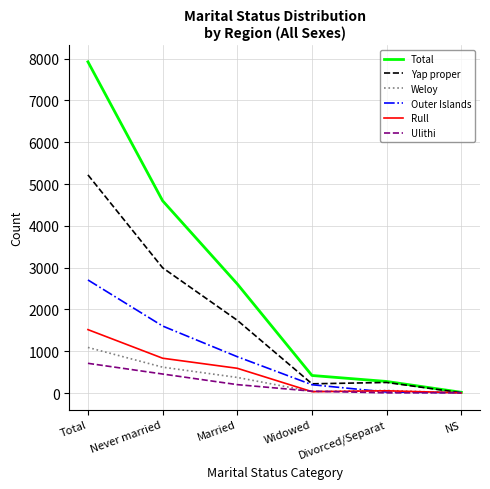

True or false: Outer Islands and Ulithi cross at least once.

False